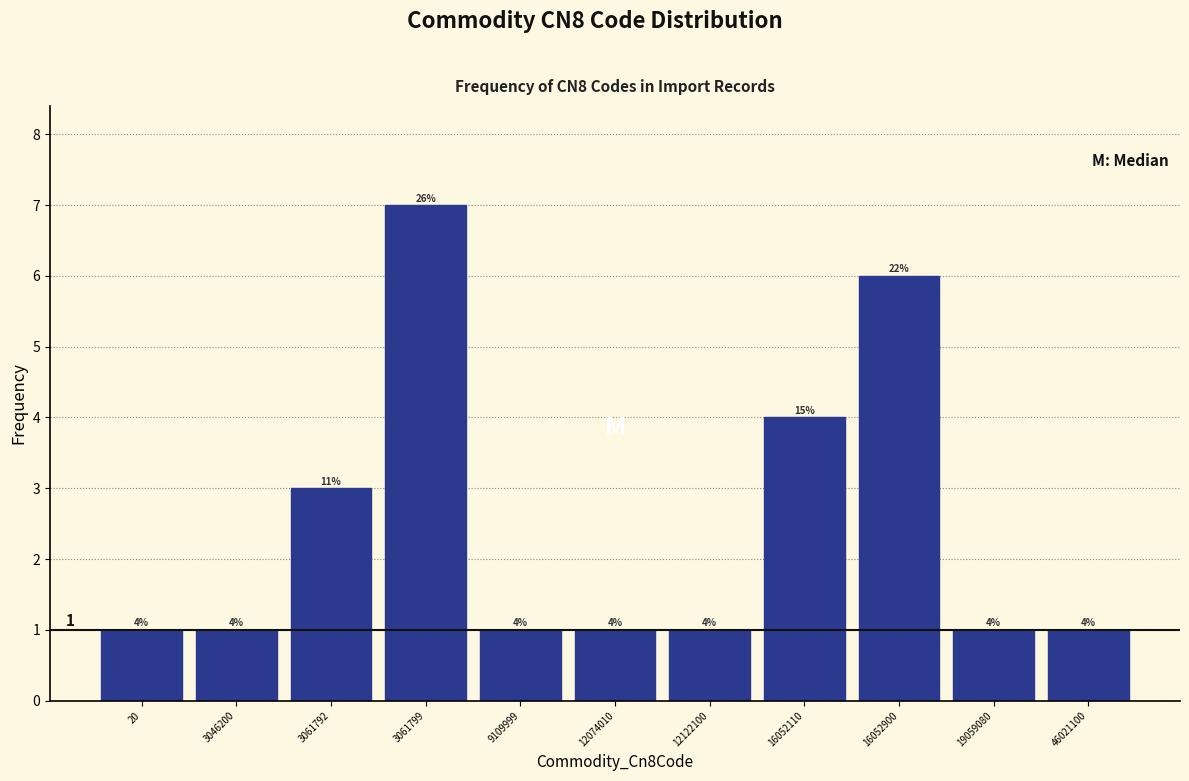

Reading left to right, list all the values displayed in this chart.

1	1	3	7	1	1	1	4	6	1	1